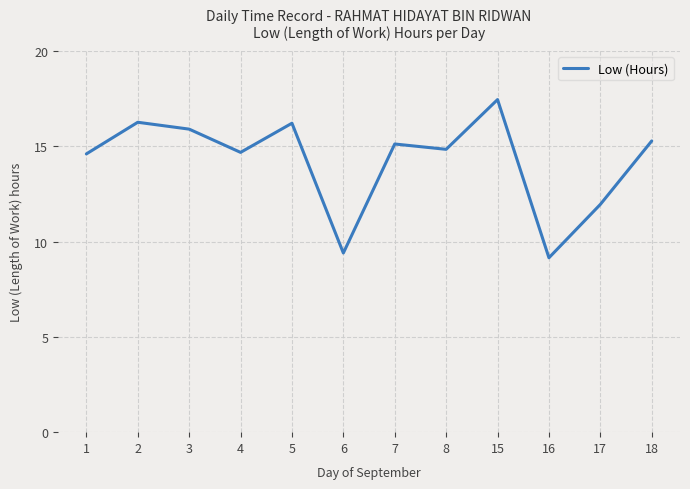

How many series are shown in this chart?

1